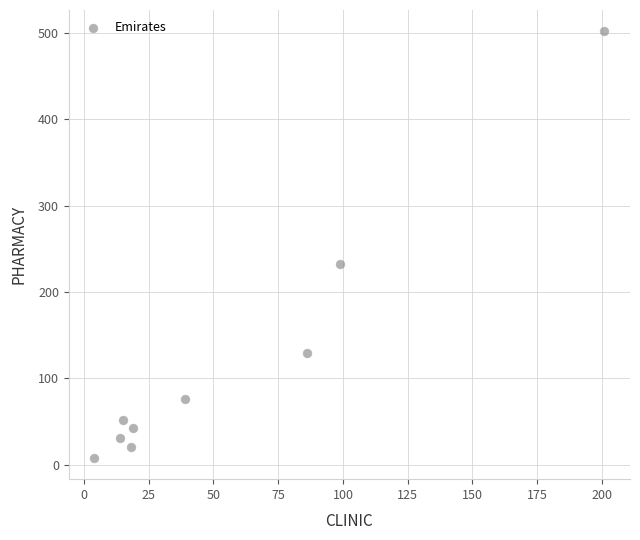

What Y value in the scatter plot is closest to 255?

232